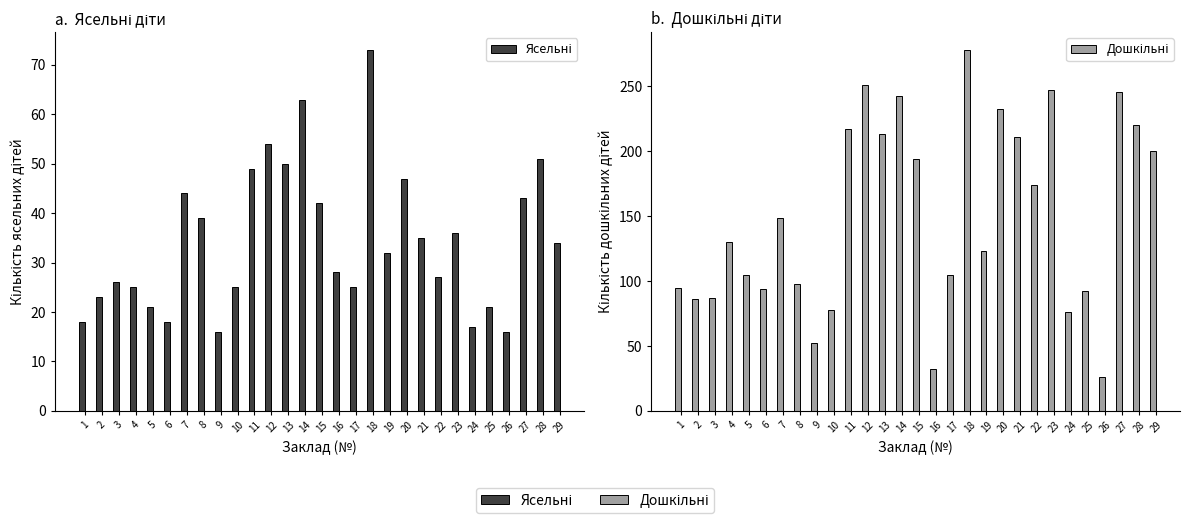

Which series has the largest total across all categories?

Дошкільні